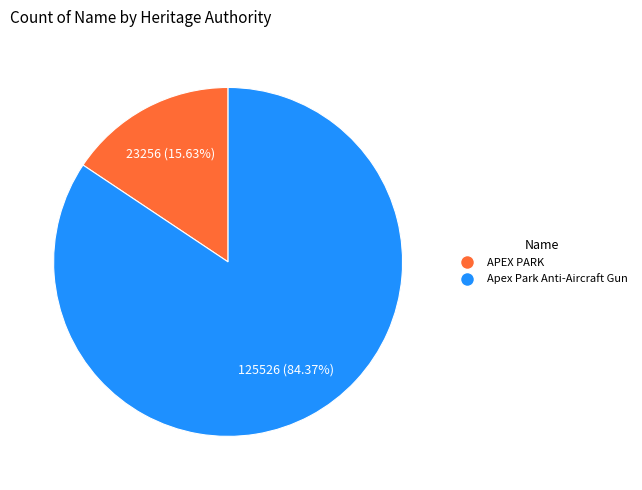

What is the ratio of the value at APEX PARK to the value at Apex Park Anti-Aircraft Gun?

0.2